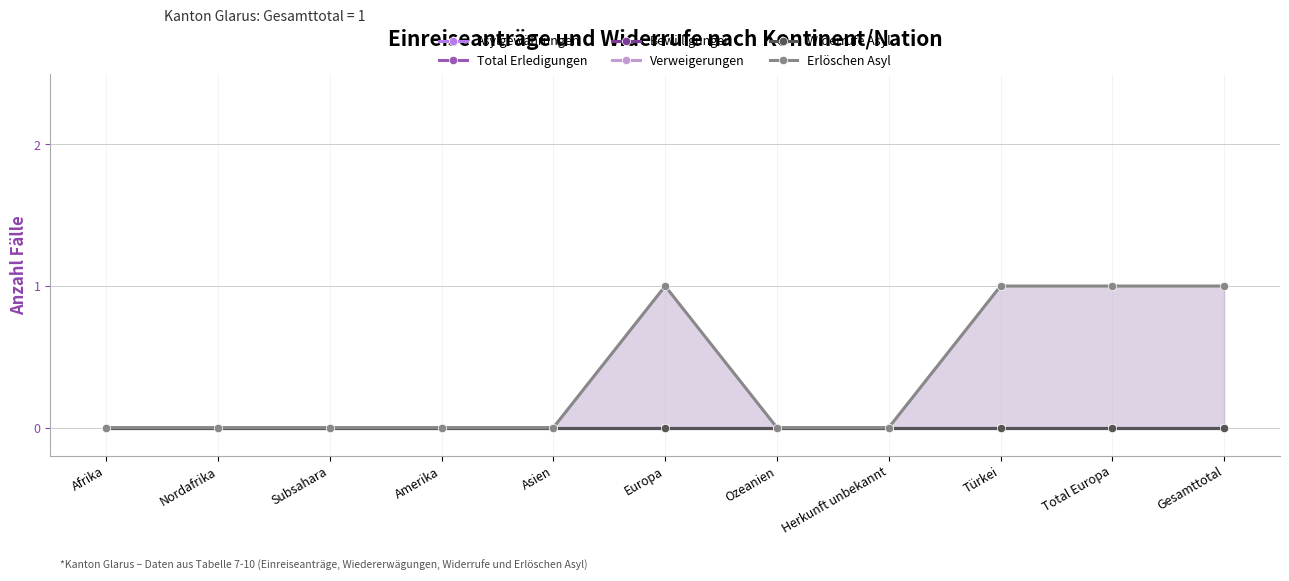

How many lines are shown in the chart?

6